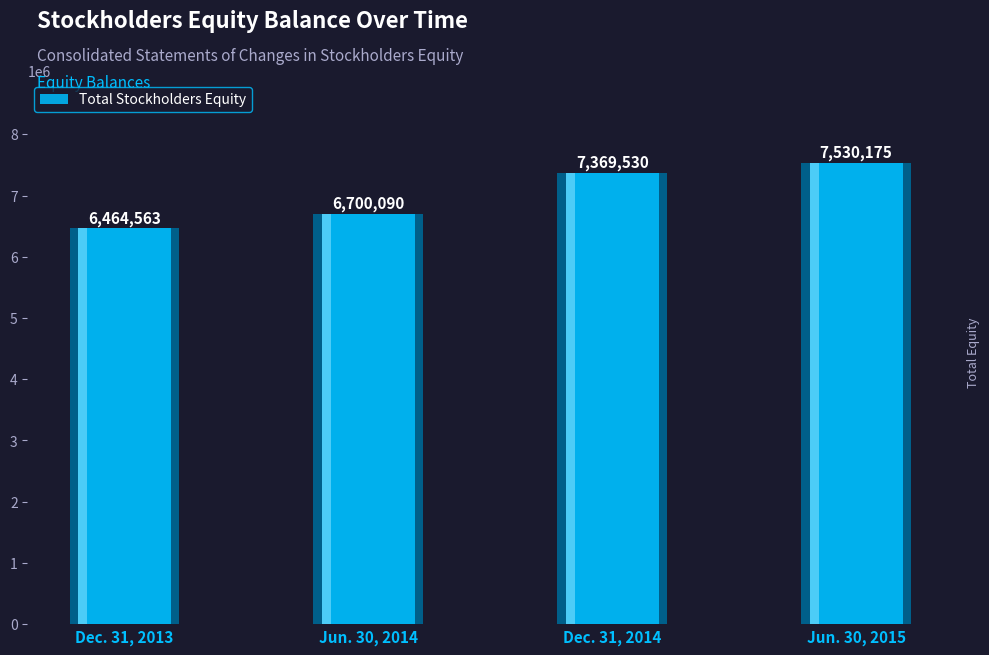

How many values are below 7369530?

2